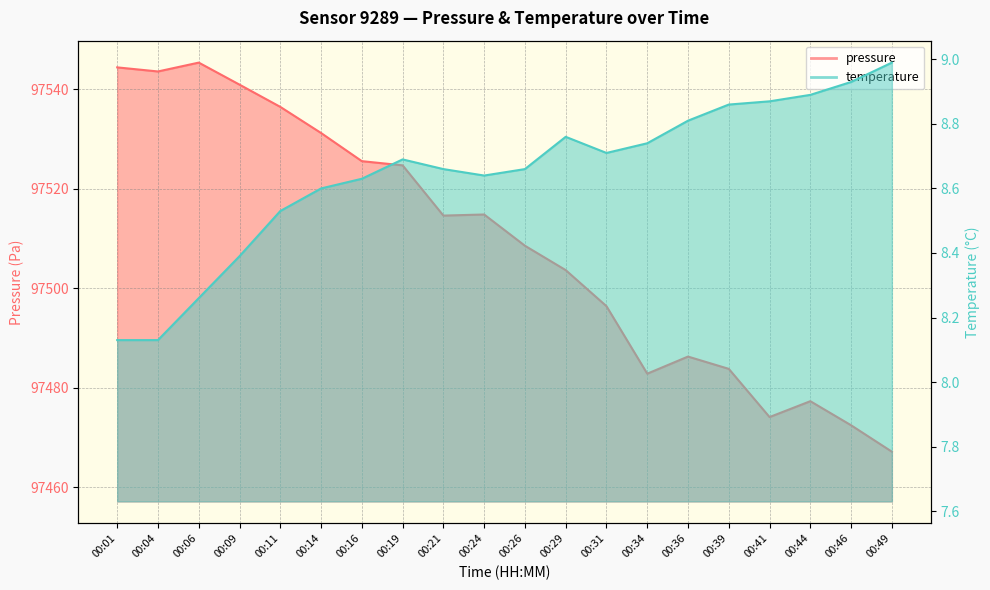

Is it true that pressure equals 37385.6 at 00:34?

False